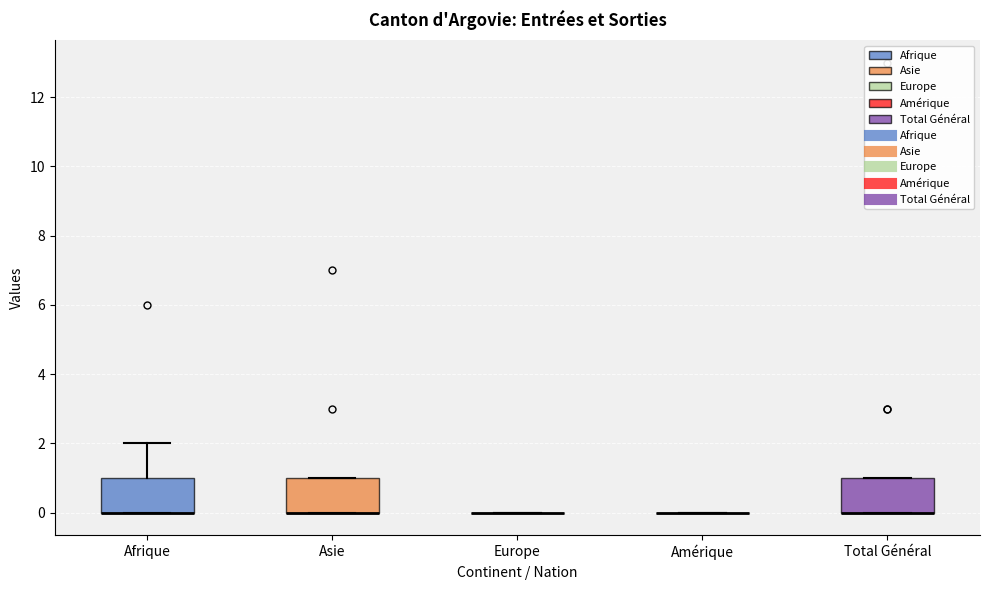

Reading left to right, transcribe this box plot: for each box, give where its median line is, the range the box spans, and where its two whiskers end, as read against the y-axis. The values are not printed on the chart, so give them approximately, as read against the axis.

Afrique: median 0 (drawn on the box's lower edge), box 0 to 1, whiskers 0 to 2
Asie: median 0 (drawn on the box's lower edge), box 0 to 1, whiskers 0 to 1
Europe: box collapsed to a line at 0, whiskers 0 to 0
Amérique: box collapsed to a line at 0, whiskers 0 to 0
Total Général: median 0 (drawn on the box's lower edge), box 0 to 1, whiskers 0 to 1